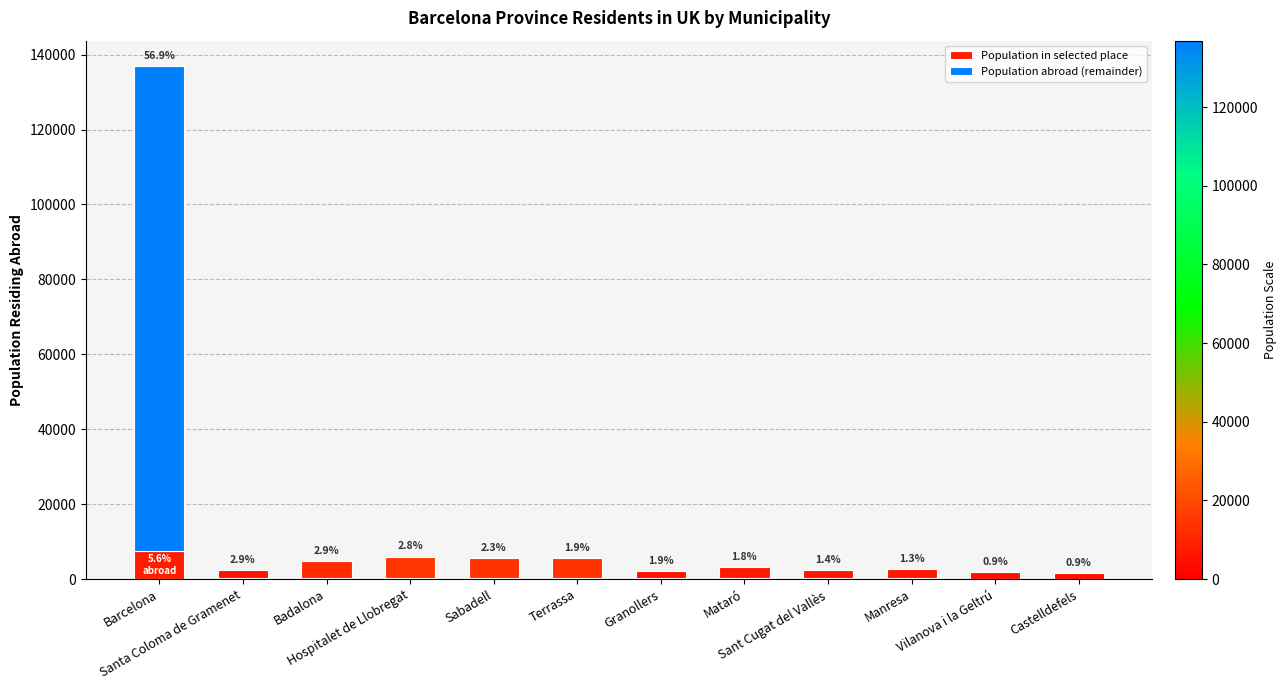

Are the bars grouped side by side (vs. stacked)?

No